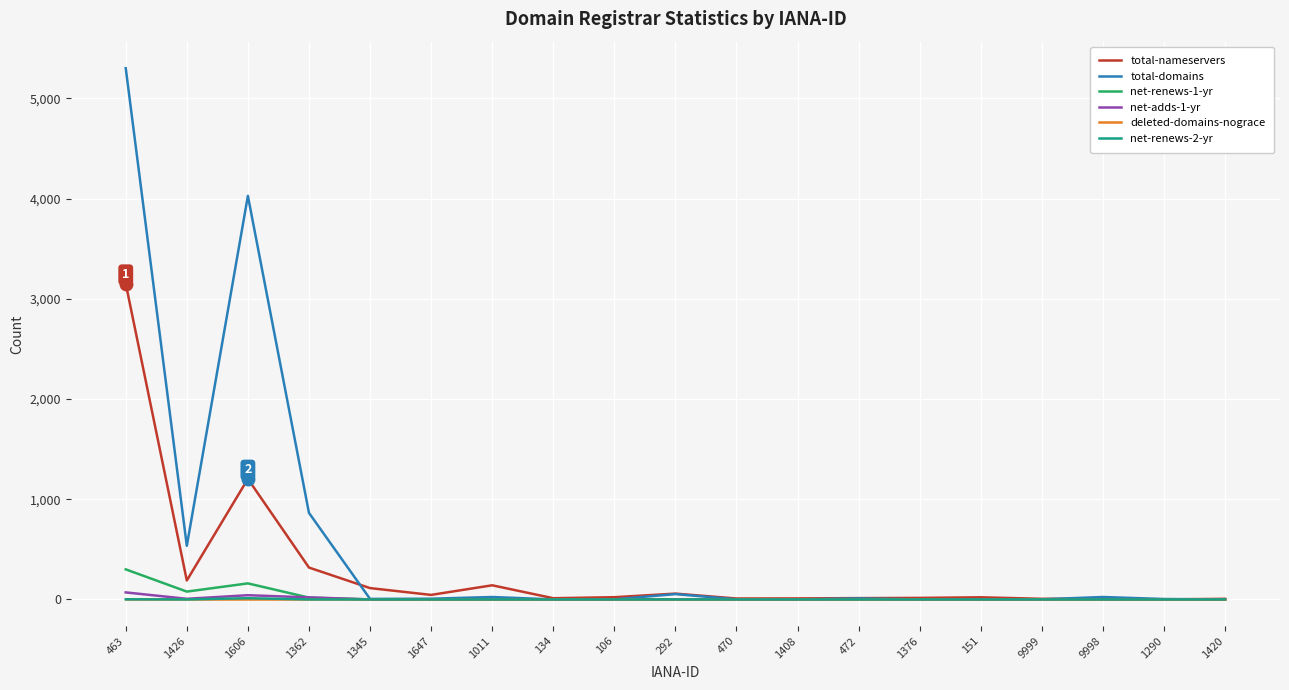

At which category is the sum across all series the highest?

463